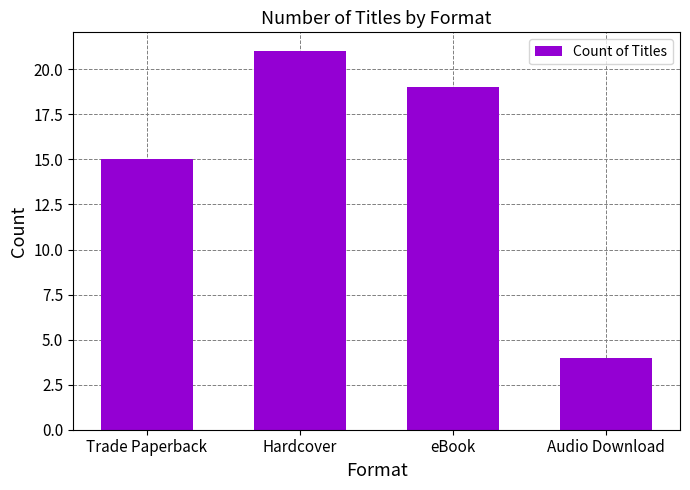

What is the value of the 1st bar from the left?

15